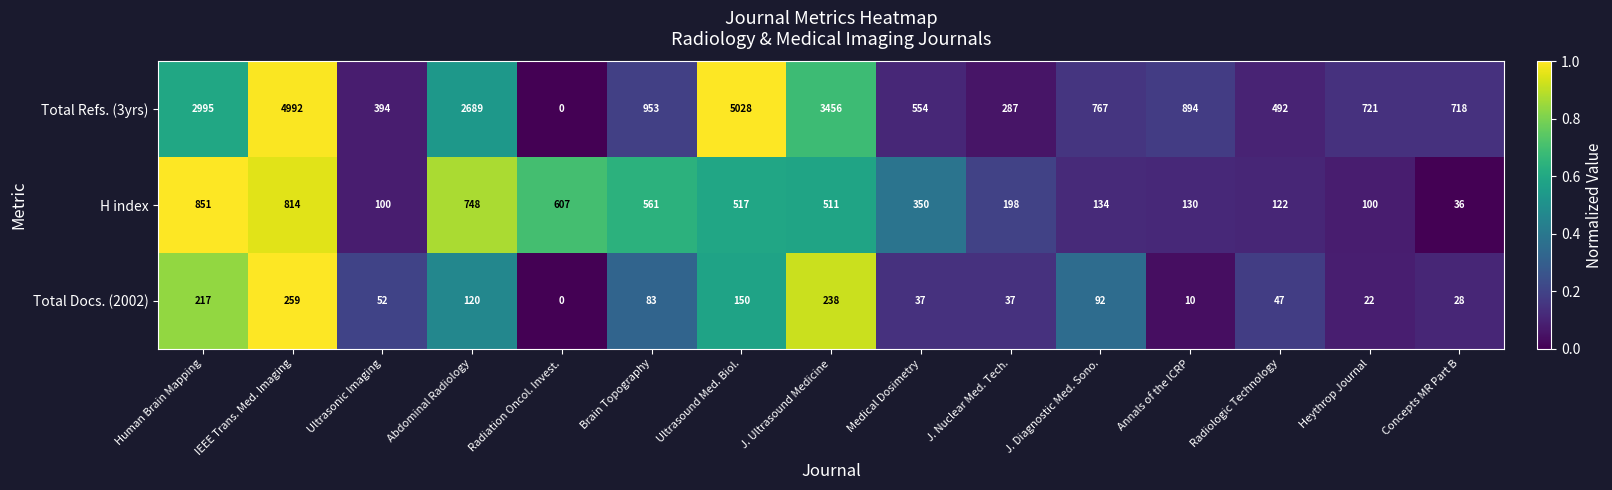

Where is H index nearest to the value 443?

J. Ultrasound Medicine